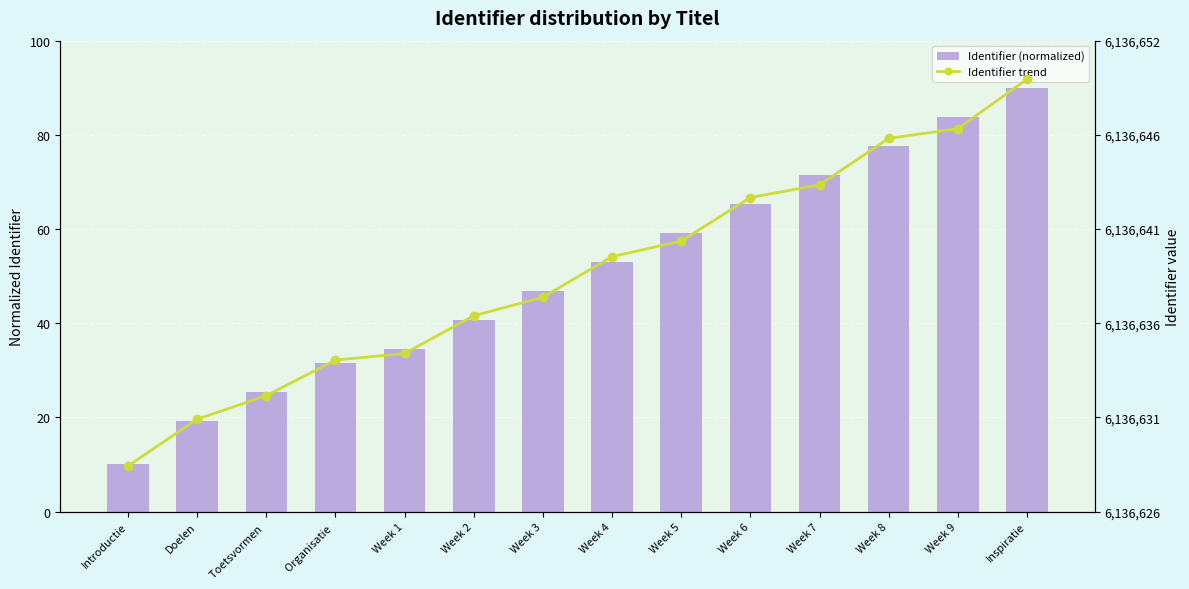

Which series has the largest total across all categories?

Identifier (normalized)